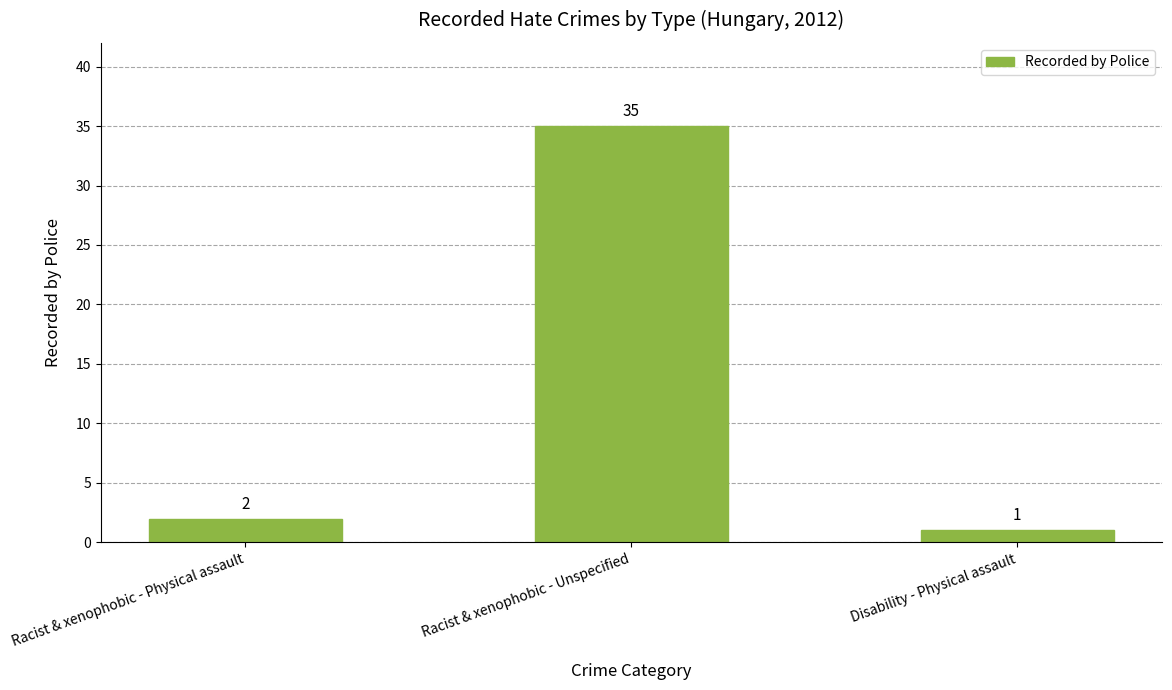

What is the minimum value shown in the chart?

1